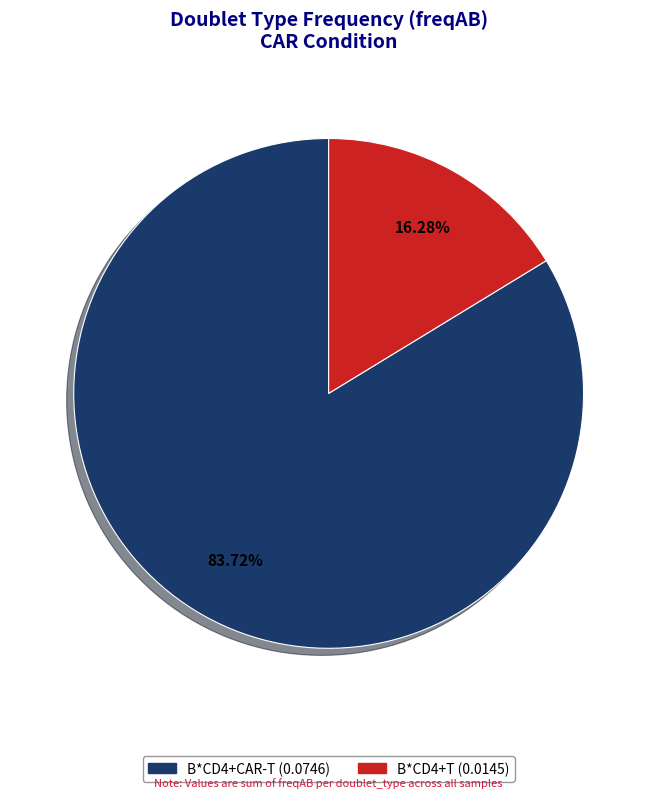

What is the largest slice in the pie chart?

B*CD4+CAR-T